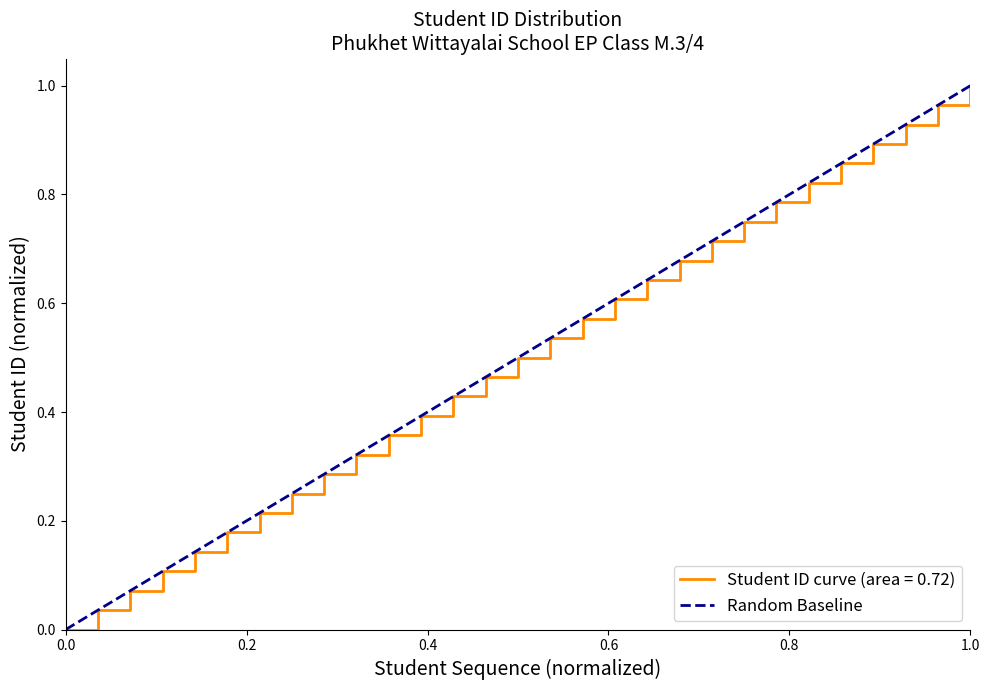

How many values are between 0 and 1?

2